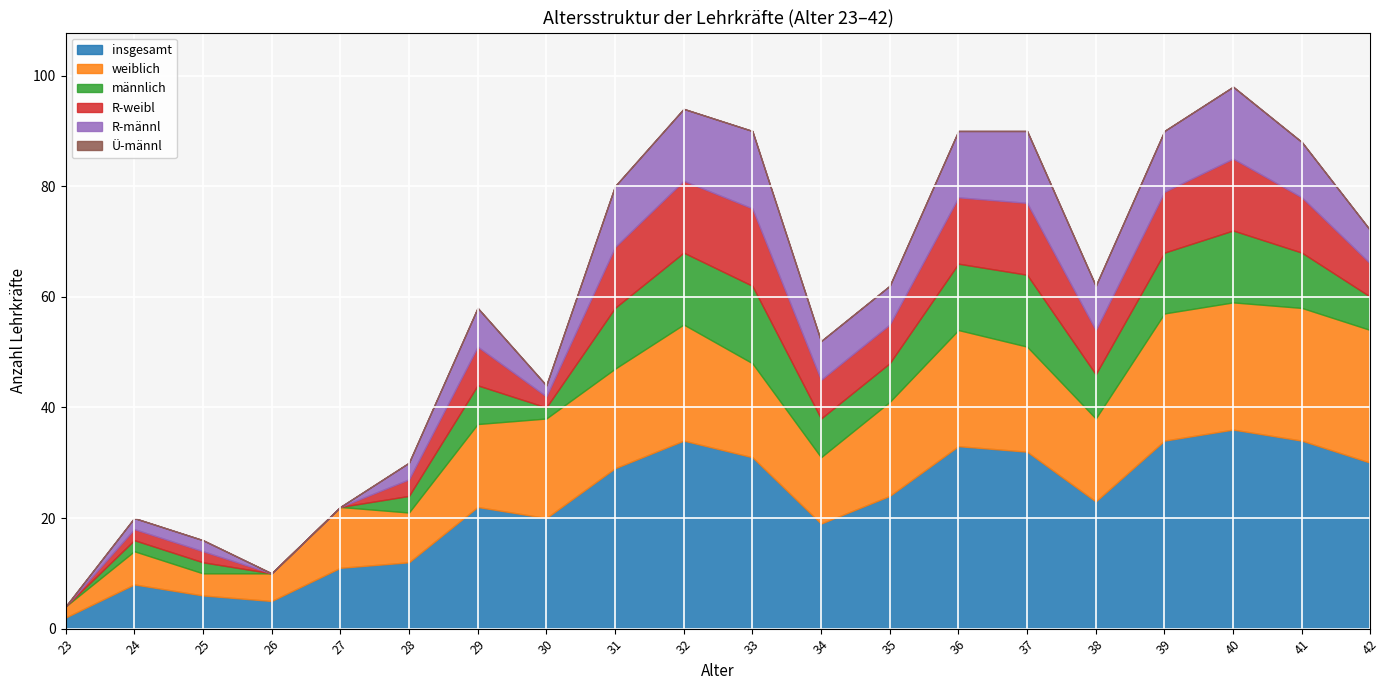

Where is R-männl nearest to the value 7?

29